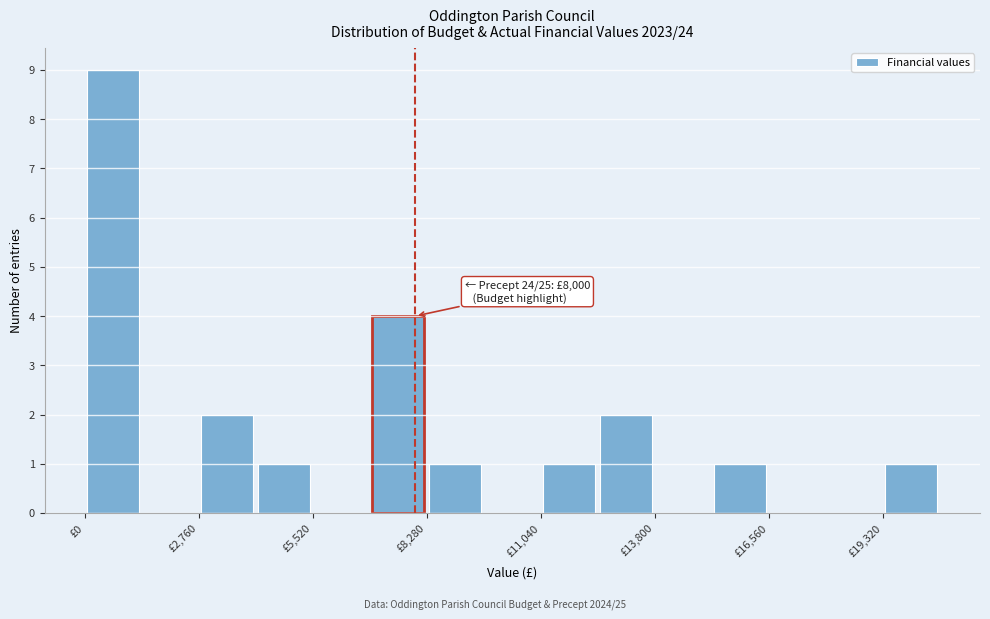

Around what value on the x-axis is the tallest bar? Give the approximate position of its centre, as read against the axis.

500